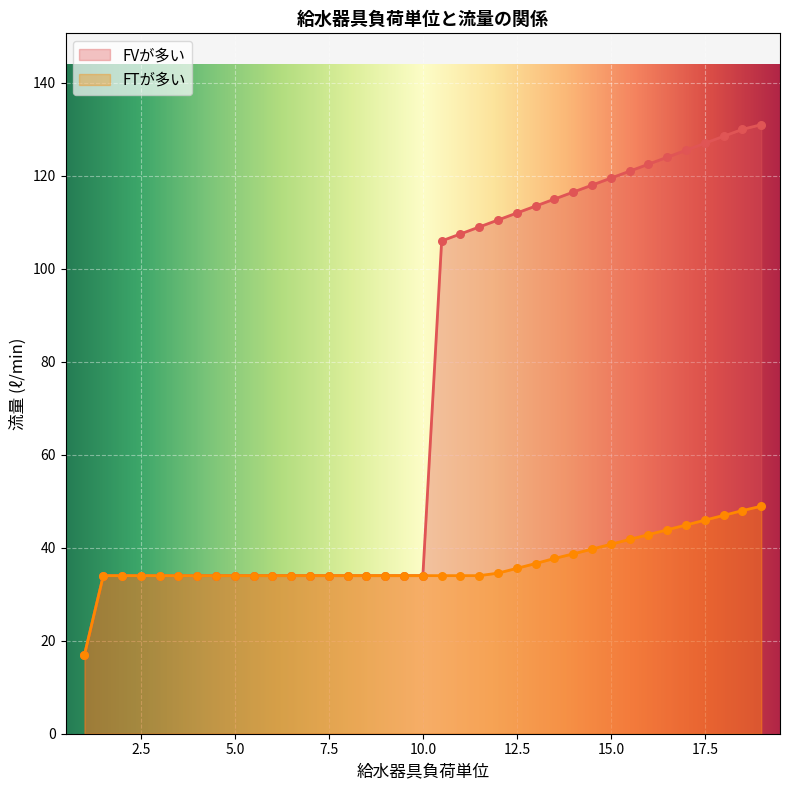

Which series reaches the maximum Y coordinate?

FVが多い